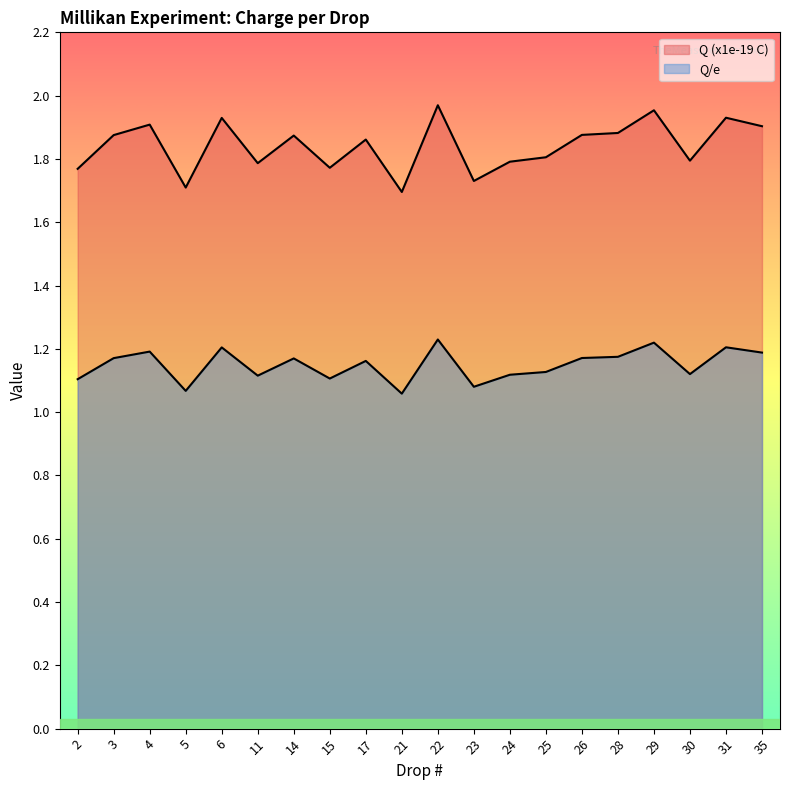

What is the approximate value of Q (x1e-19 C) at 31?

1.9